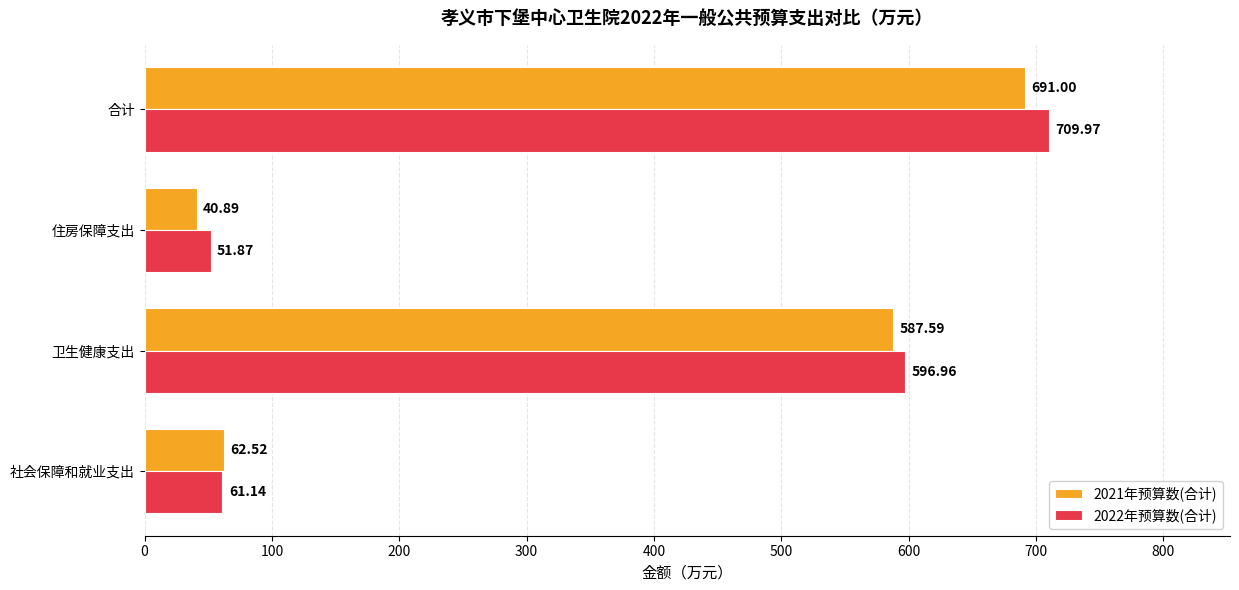

Where is 2022年预算数(合计) nearest to the value 380?

卫生健康支出